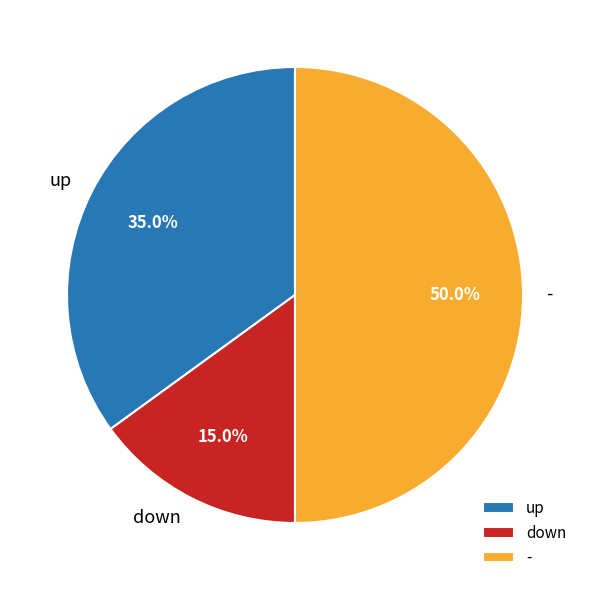

Does up account for over 50% of the chart?

No